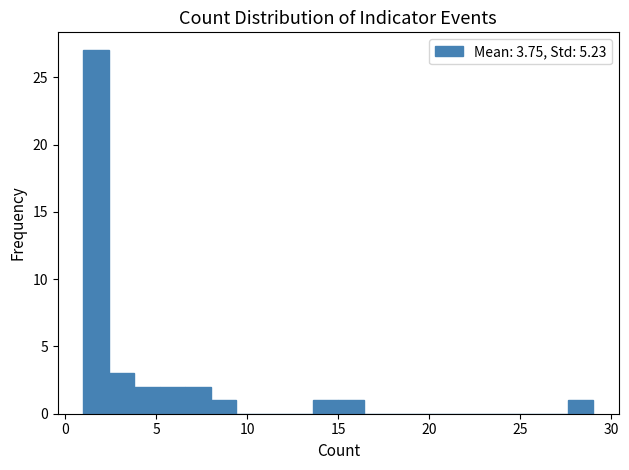

Around what value on the x-axis is the tallest bar? Give the approximate position of its centre, as read against the axis.

1.5